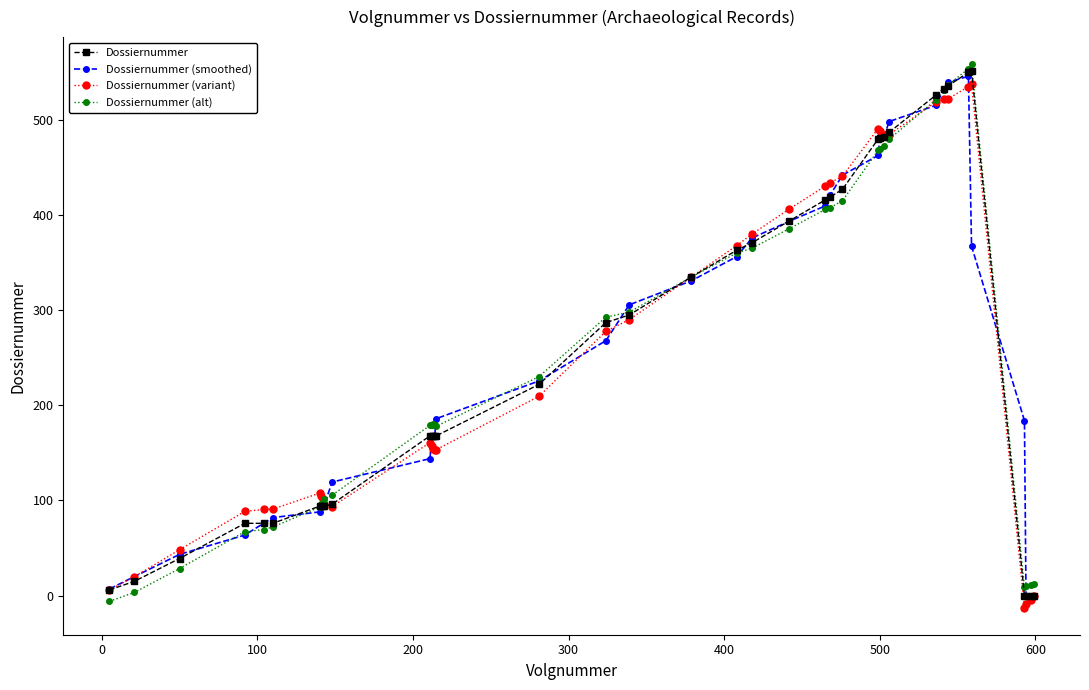

What is the value of the Dossiernummer (smoothed) point at the 10th from the left?

94.7